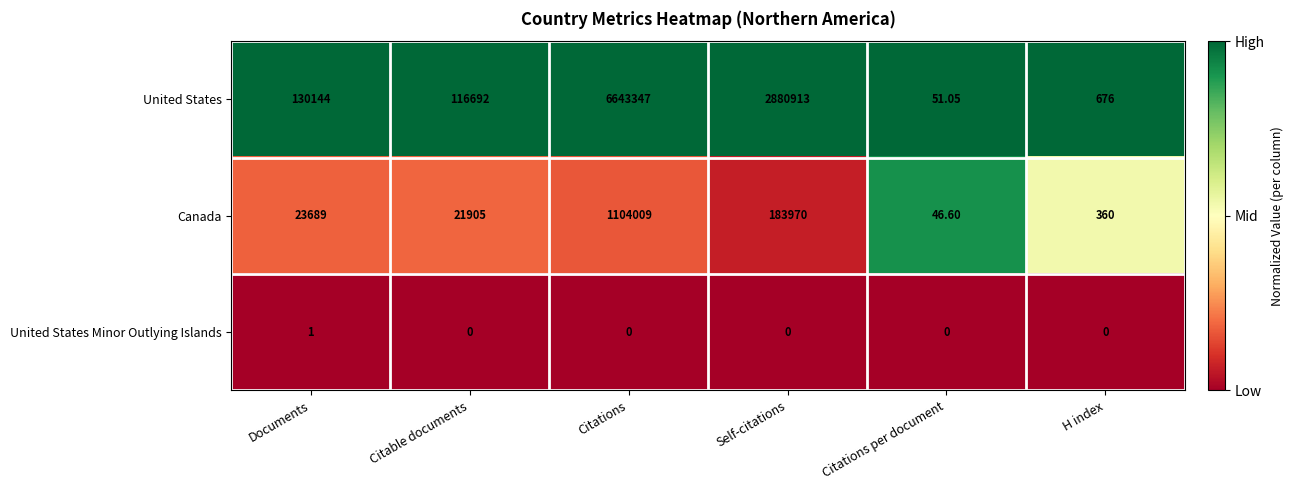

Is the value of United States at Self-citations greater than the value of Canada at Documents?

Yes